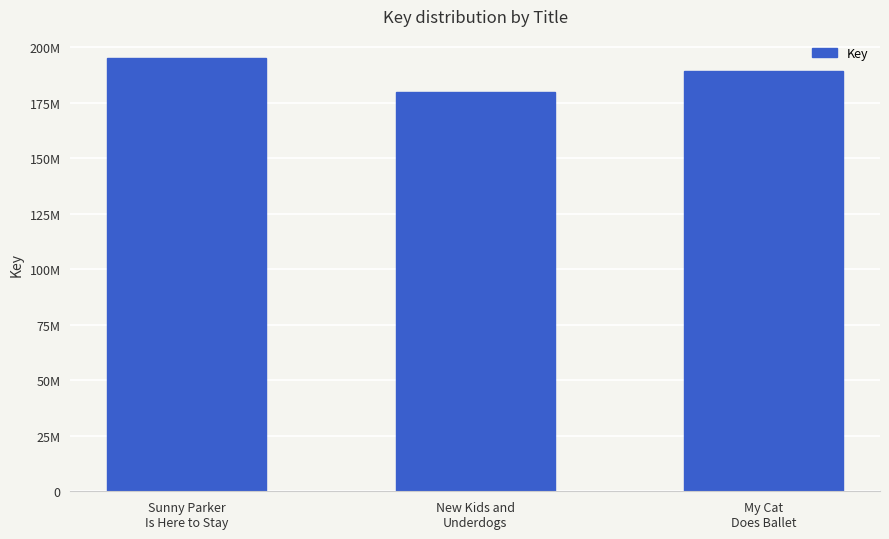

Is it true that the value at New Kids and
Underdogs is 41110081?

False